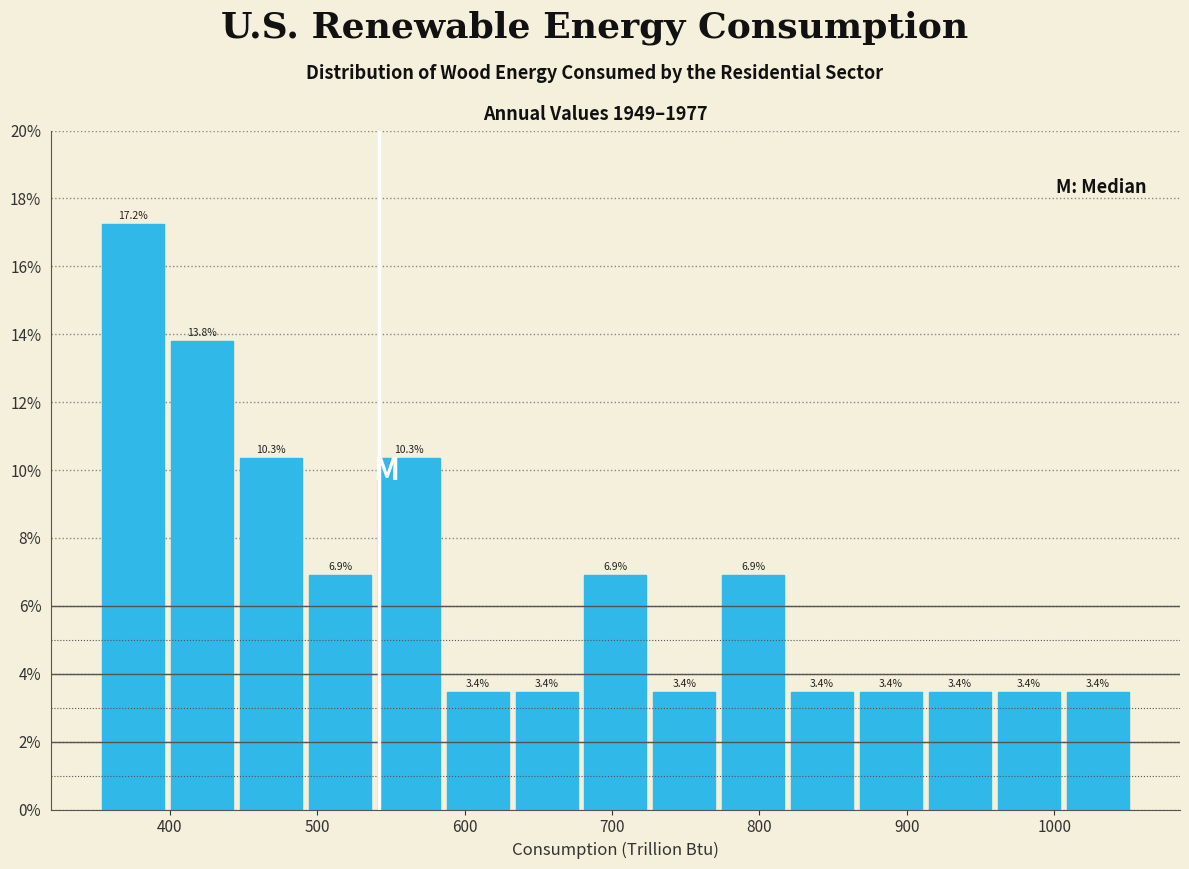

What is the height of the bar covering 590 to 630 on the x-axis? The bar edges are not printed on the chart, so give them approximately, as read against the axis.

3.4